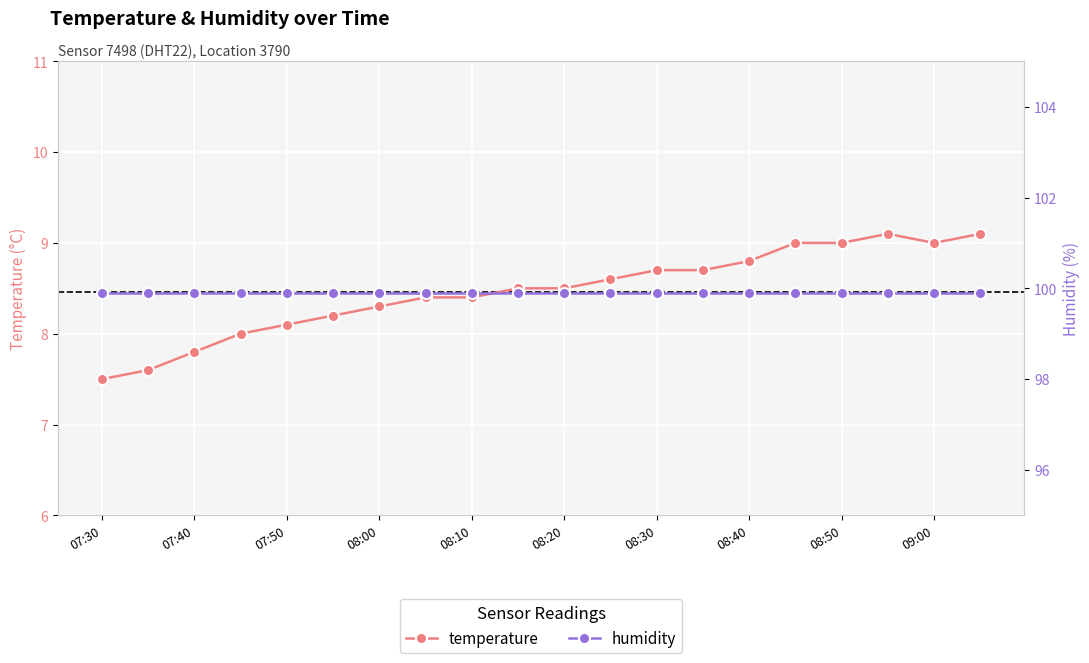

True or false: temperature and humidity intersect in this chart.

False